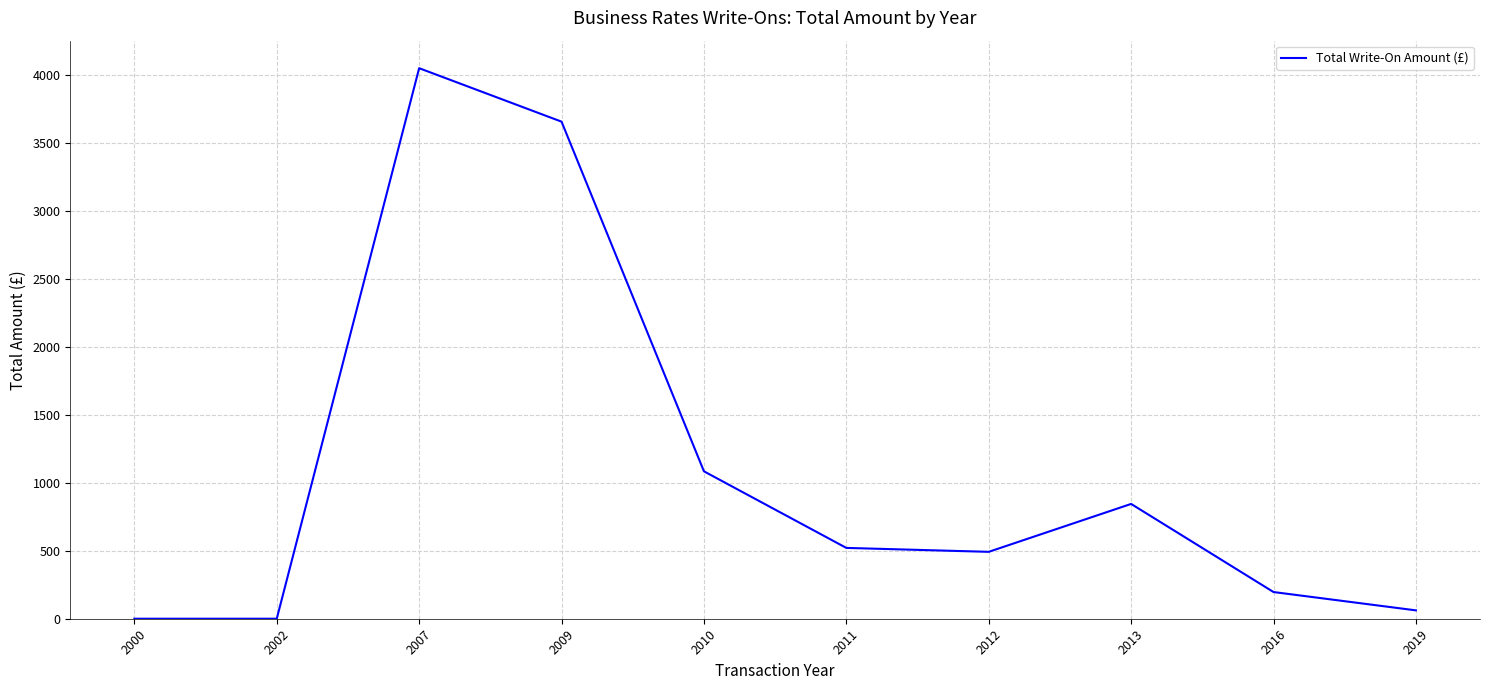

Where is the data nearest to the value 2025?

2010